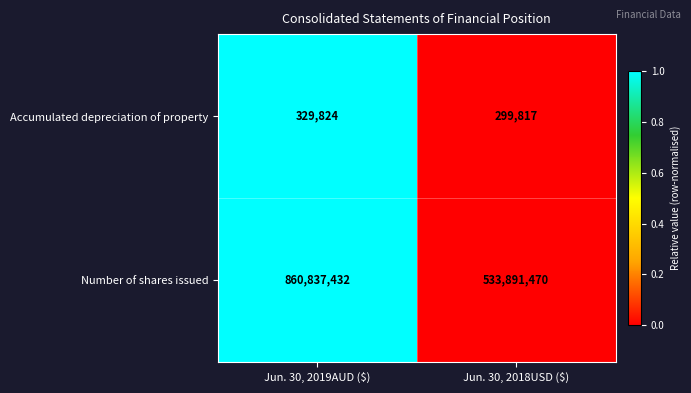

The Number of shares issued series shows 319346209 at Jun. 30, 2018USD ($). True or false?

False